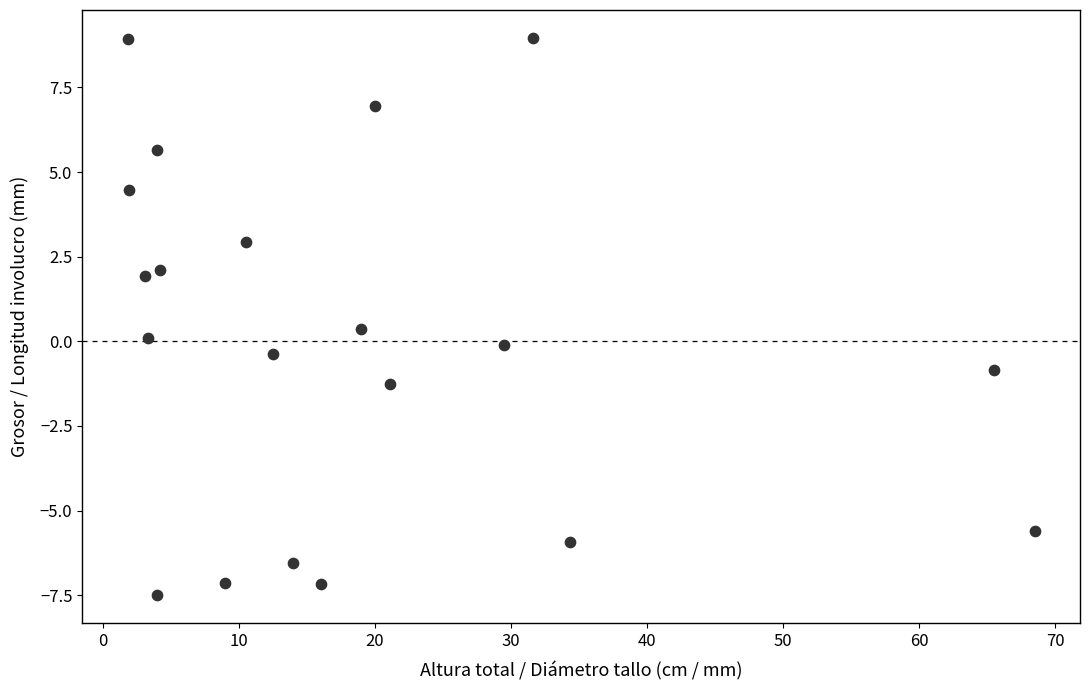

What is the range of X values (max minus min)?

66.7